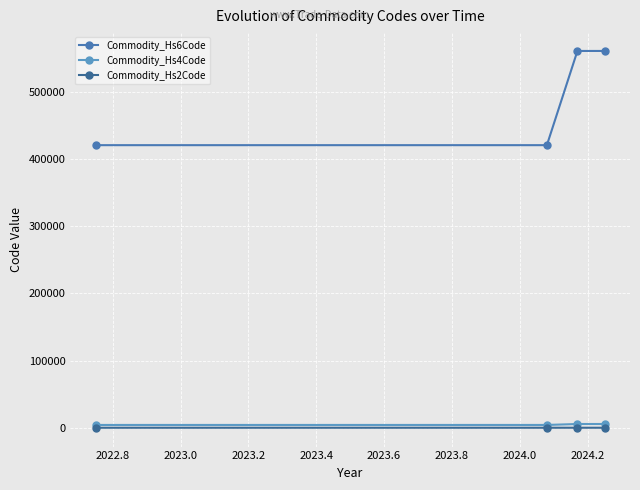

What is the smallest value displayed?

42